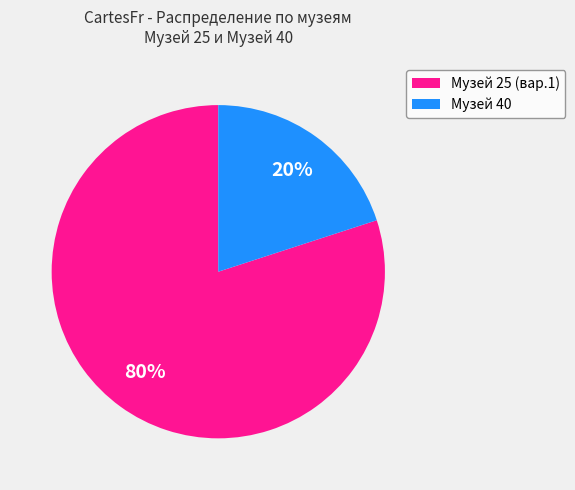

To the nearest percent, what percentage of the pie is Музей 40?

20%